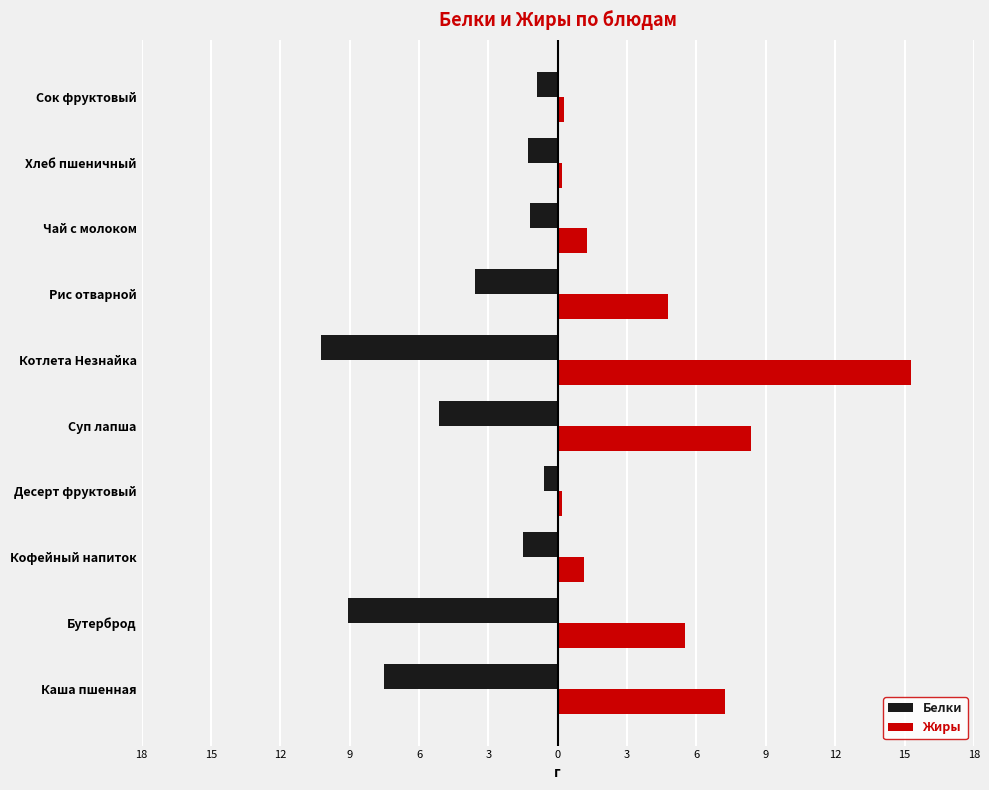

Which series has the largest range (max minus min)?

Жиры